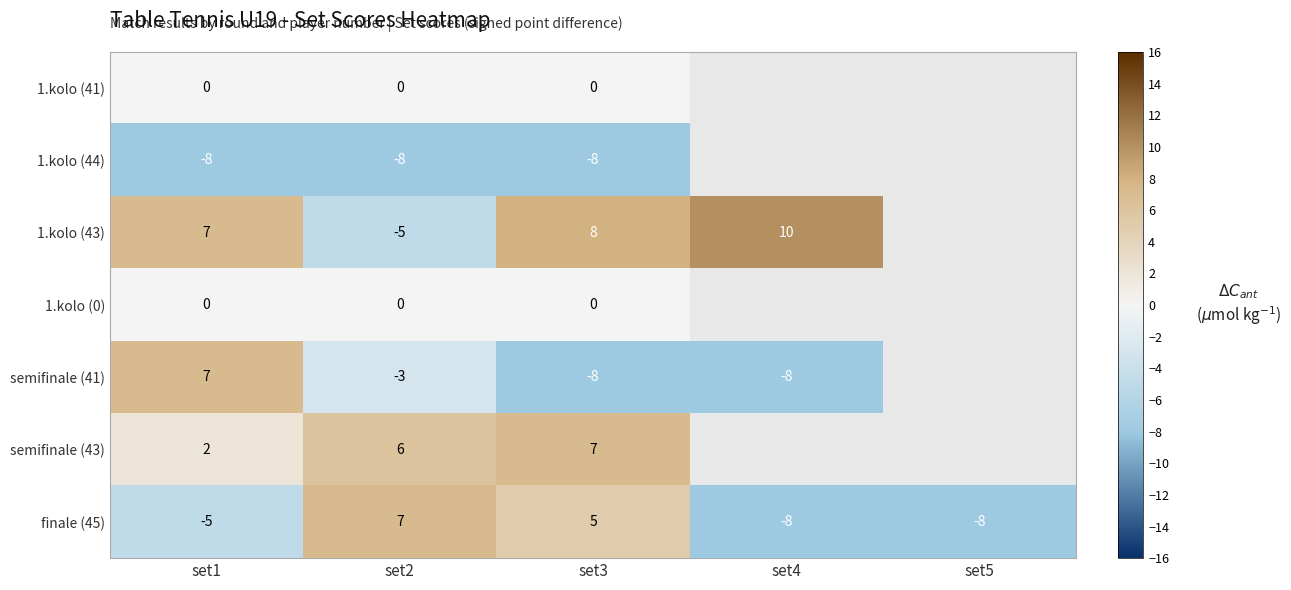

True or false: 1.kolo (44) has a value of -2.6 at set1.

False